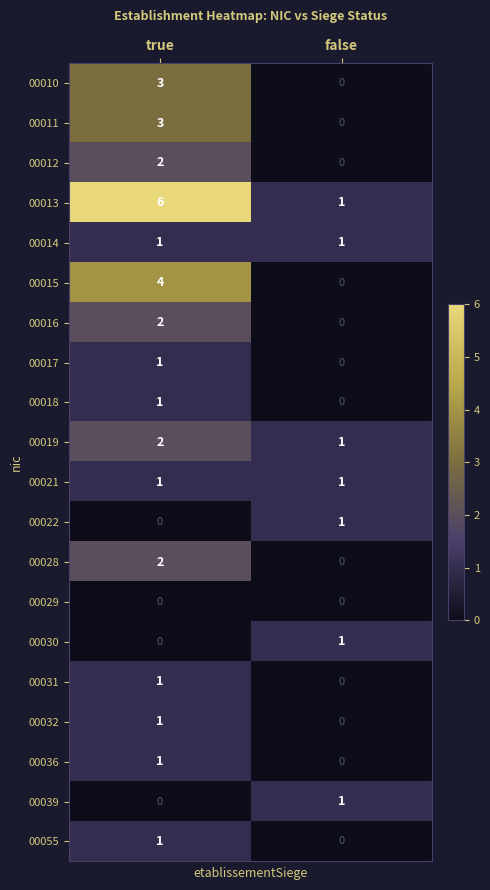

The value of 00015 at false is 0. True or false?

True